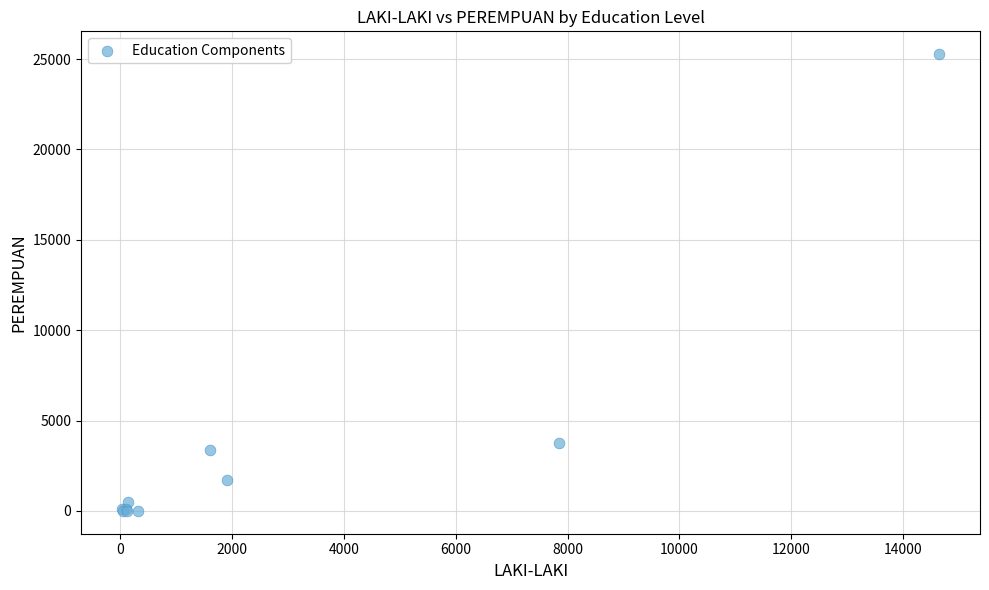

What Y value in the scatter plot is closest to 12639?

3786